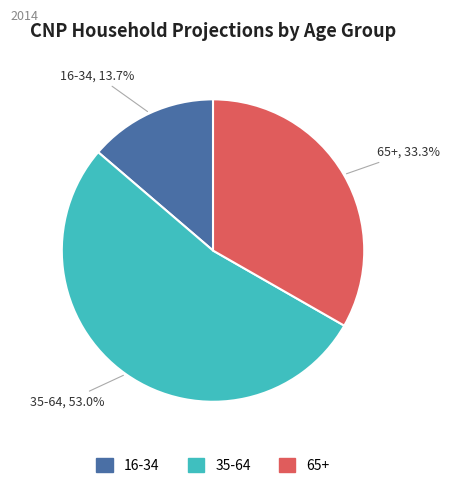

Is it true that 65+ is 33% of the pie?

True